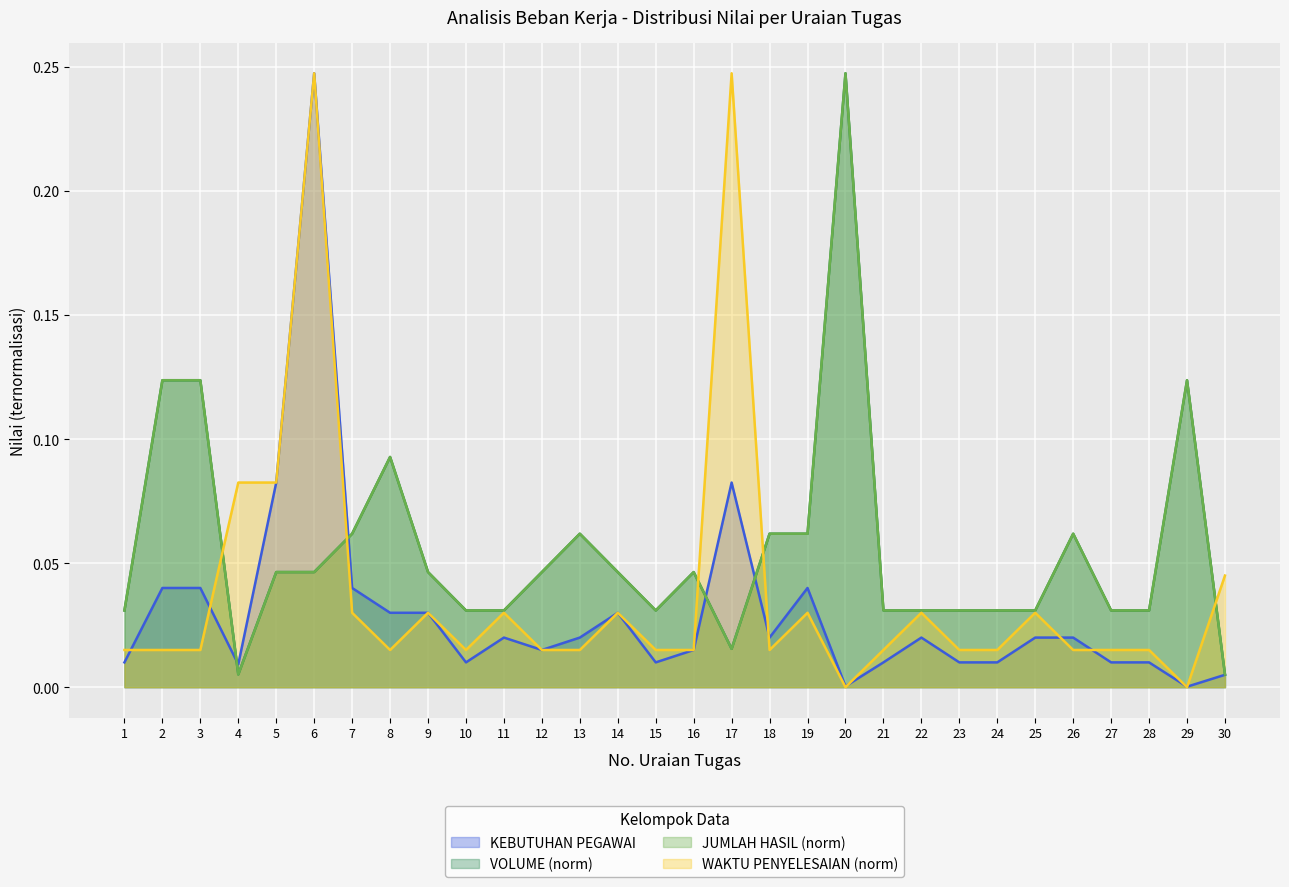

Is it true that WAKTU PENYELESAIAN equals 0.0 at 9?

False